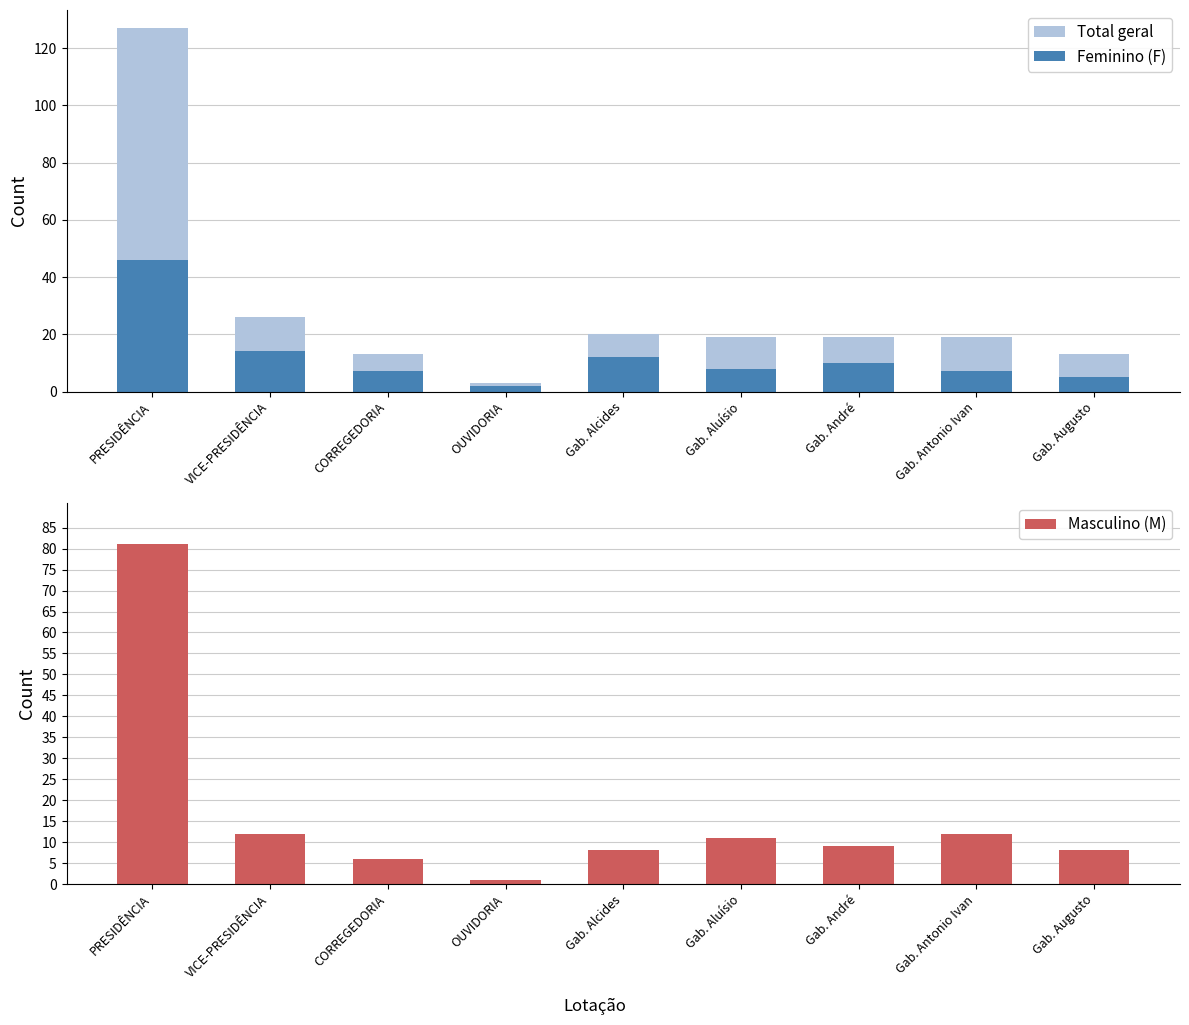

What is the spread (max minus min) of values at OUVIDORIA?

4